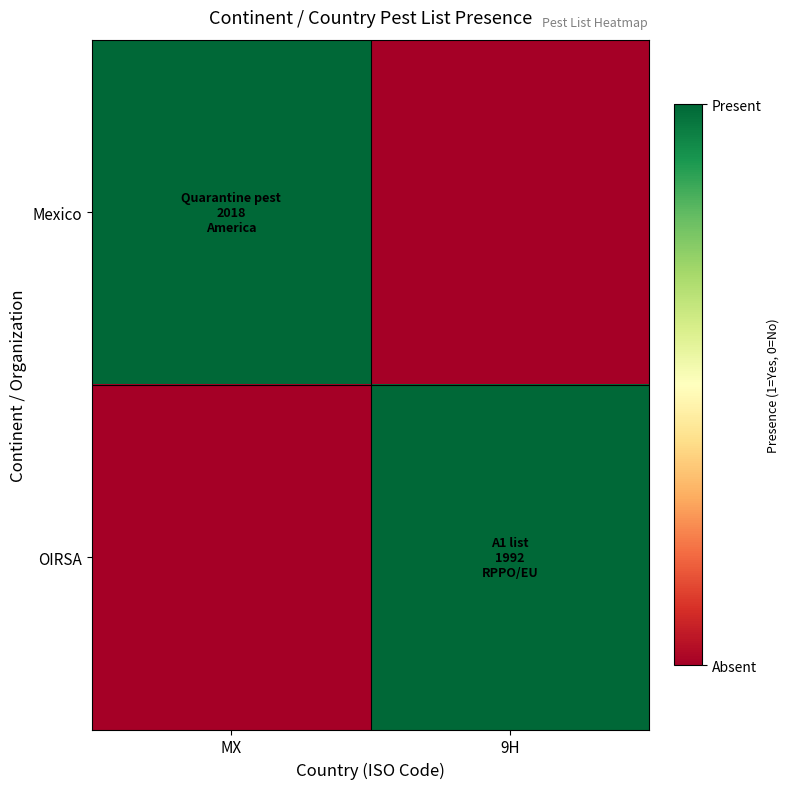

Which series has the largest total across all categories?

Mexico